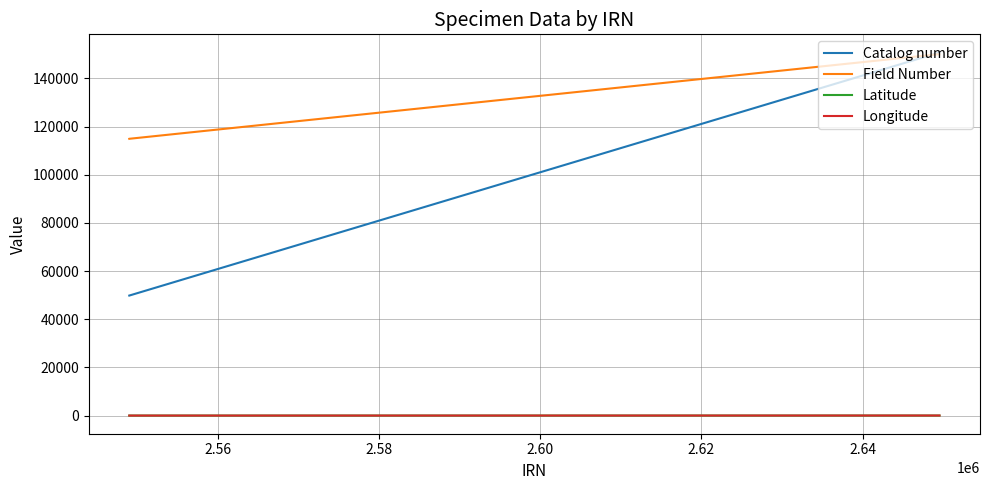

Which series has the largest range (max minus min)?

Catalog number